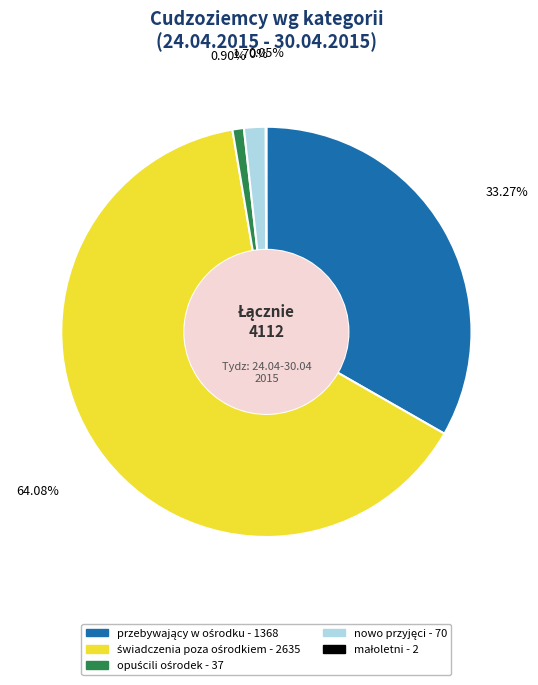

To the nearest percent, what is the average slice percentage?

20%